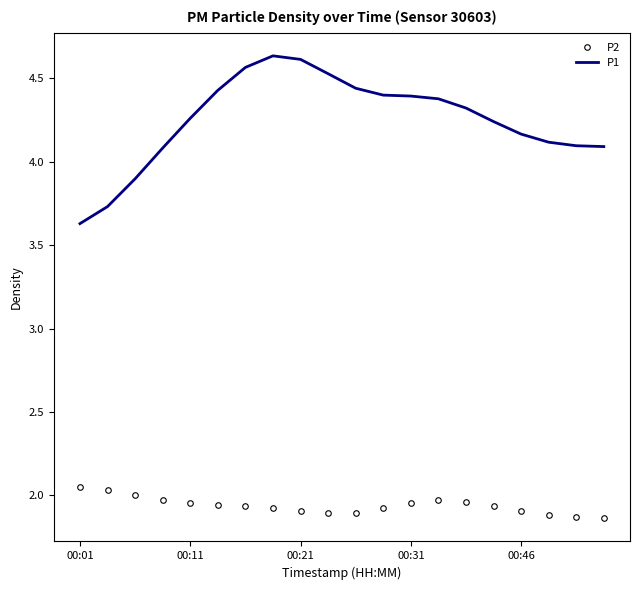

Which series has the largest range (max minus min)?

P1